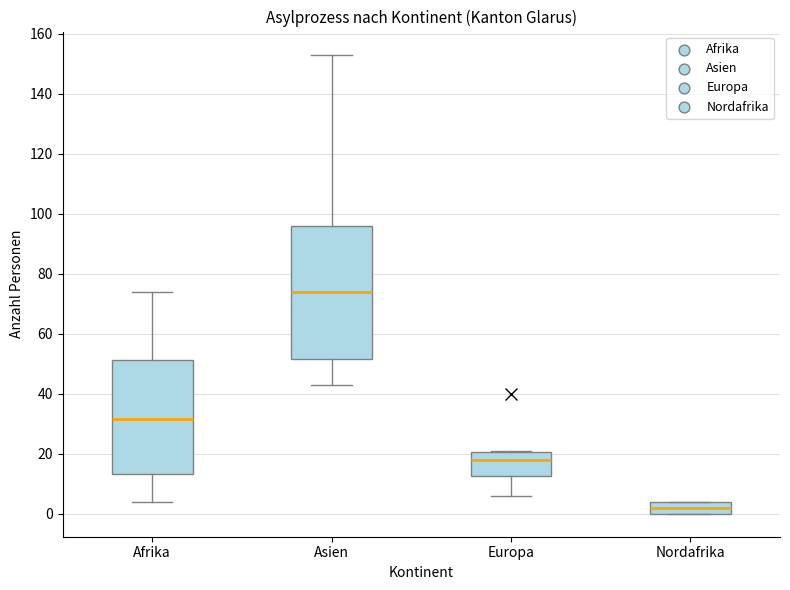

Which box is the tallest, from its lower edge to its upper edge?

Asien